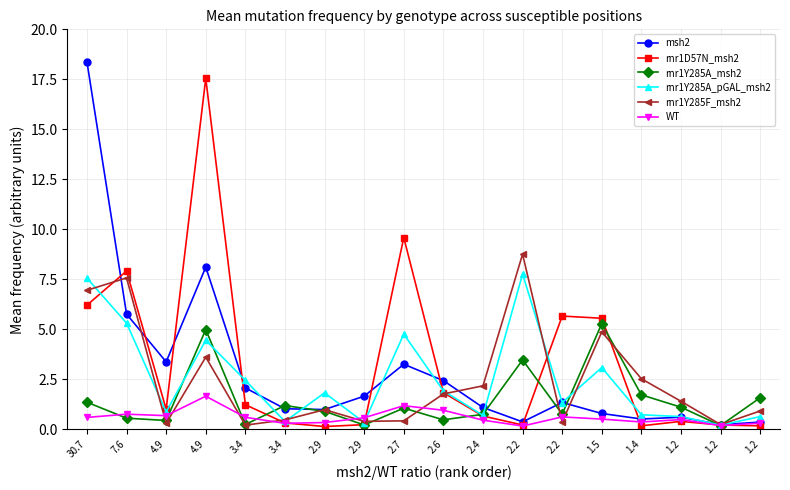

At which category does the chart reach its minimum across all series?

2.9